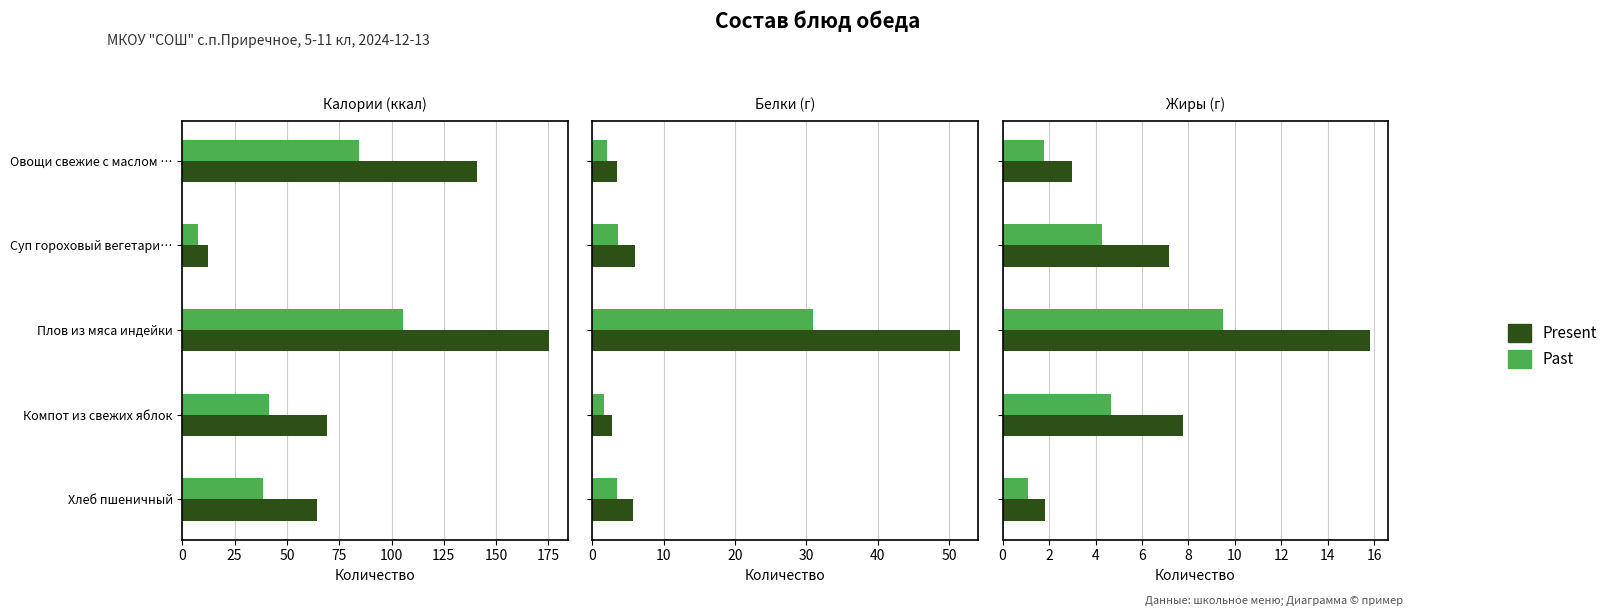

List the series in order of their overall mean, lowest first.

Past, Present